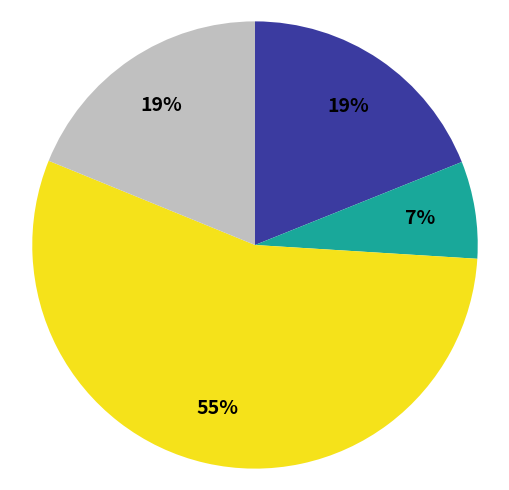

How many segments does this pie chart have?

4